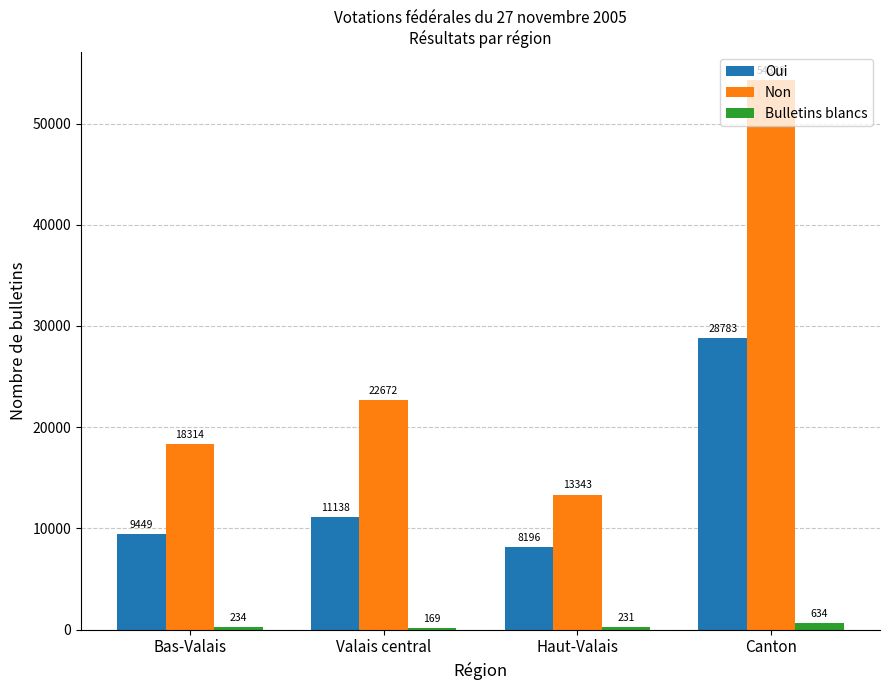

At which category does the chart reach its peak across all series?

Canton